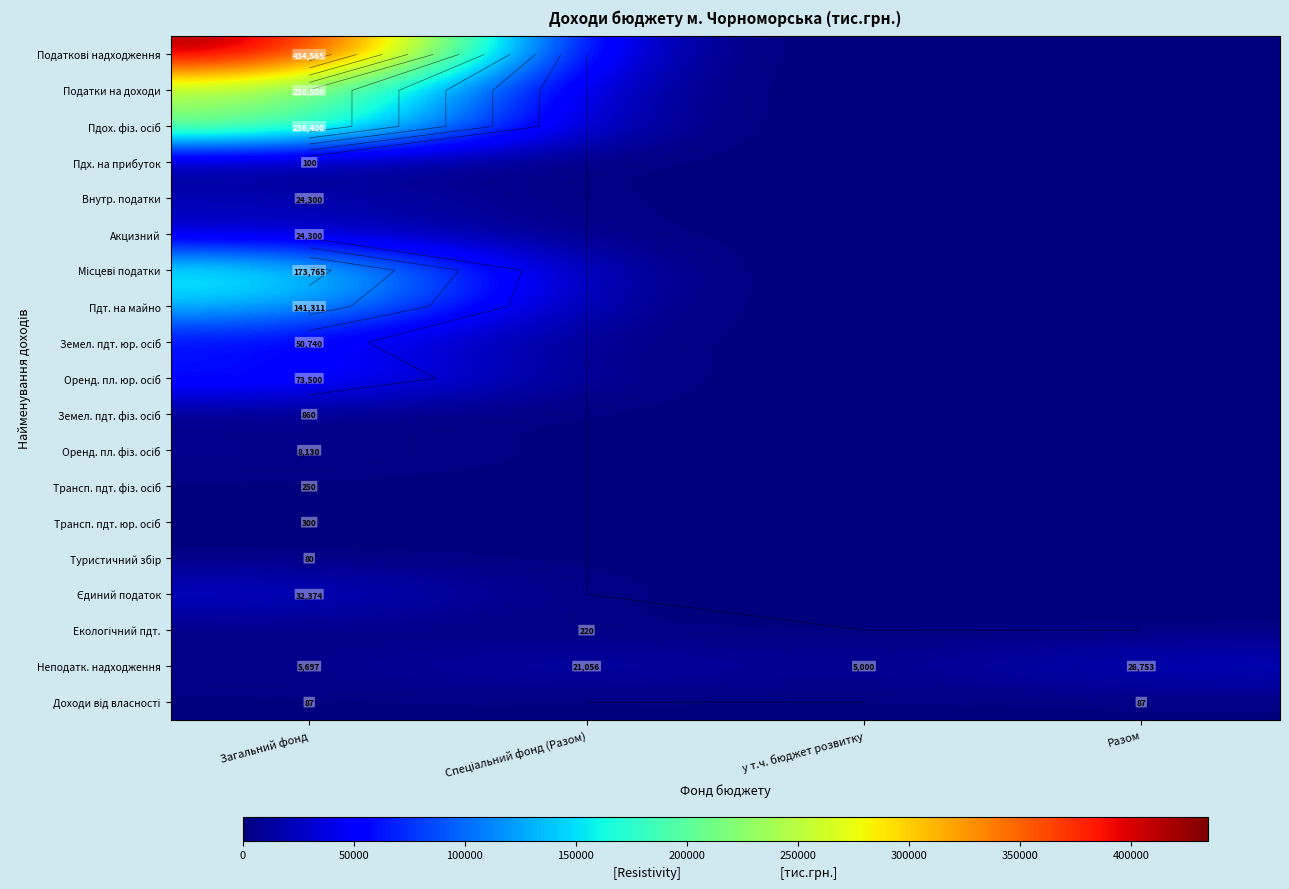

What is the difference between the Неподатк. надходження values at Загальний фонд and Разом?

21056.2